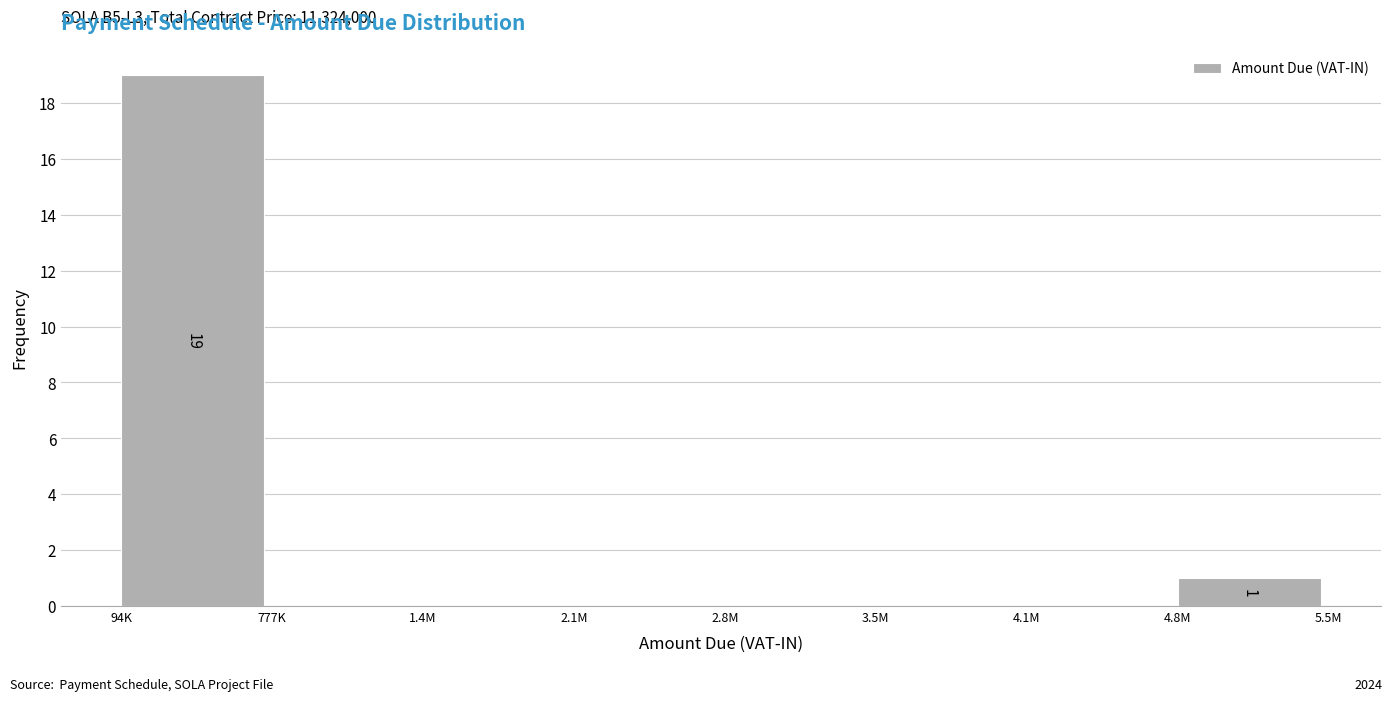

Reading left to right, list all the values displayed in this chart.

94K=19	777K=0	1.4M=0	2.1M=0	2.8M=0	3.5M=0	4.1M=0	4.8M=1